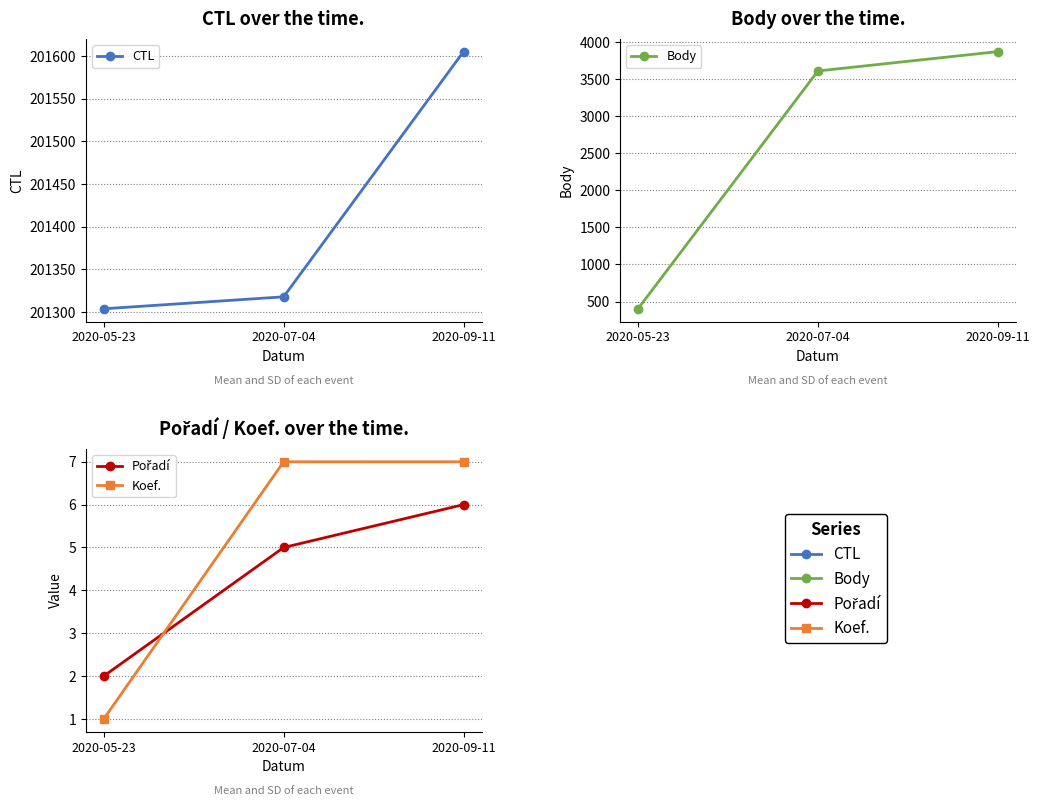

Which has a higher value, 2020-09-11 or 2020-05-23?

2020-09-11